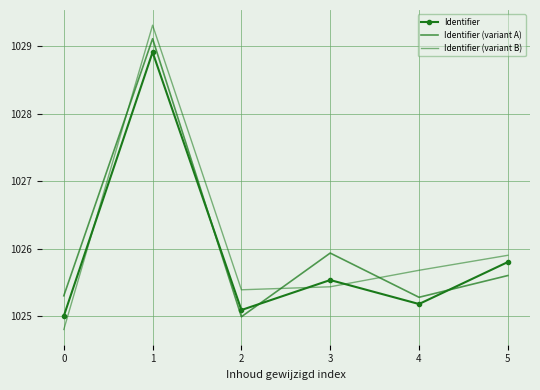

True or false: Identifier and Identifier (variant A) intersect in this chart.

True